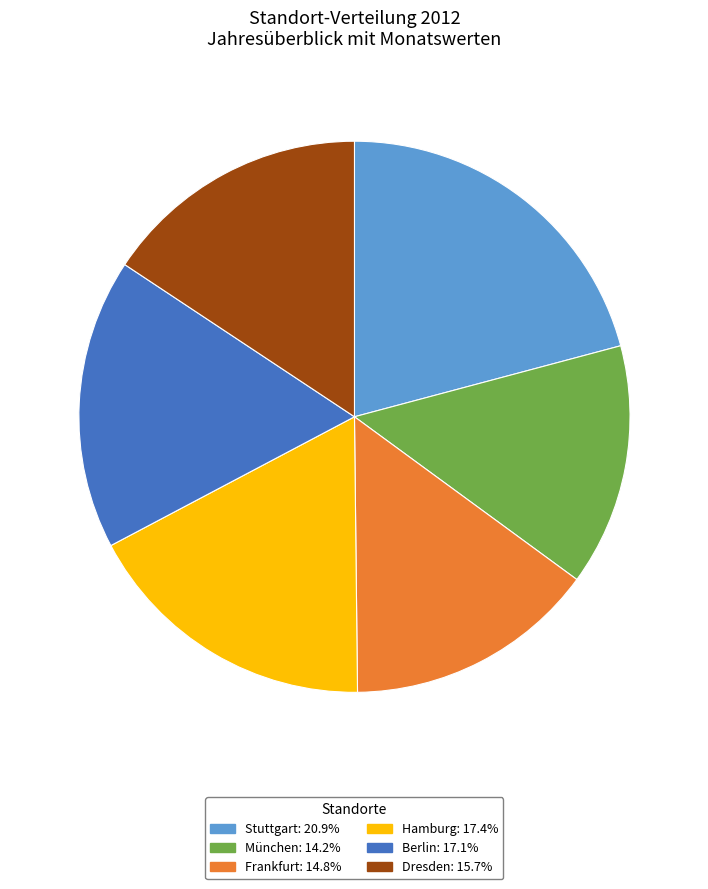

Count the number of slices in the pie.

6